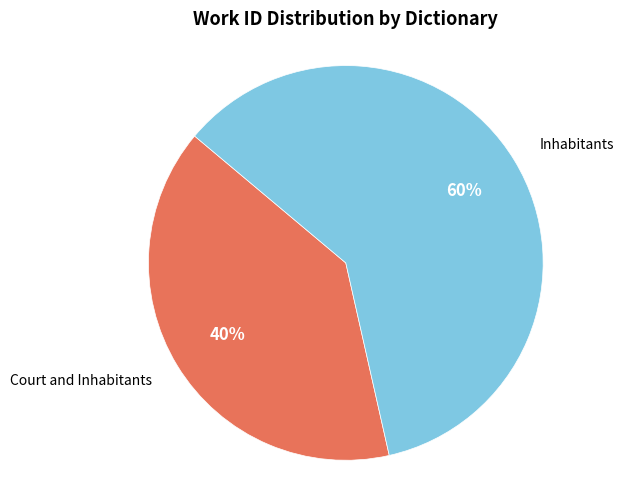

To the nearest percent, what is the average slice percentage?

50%